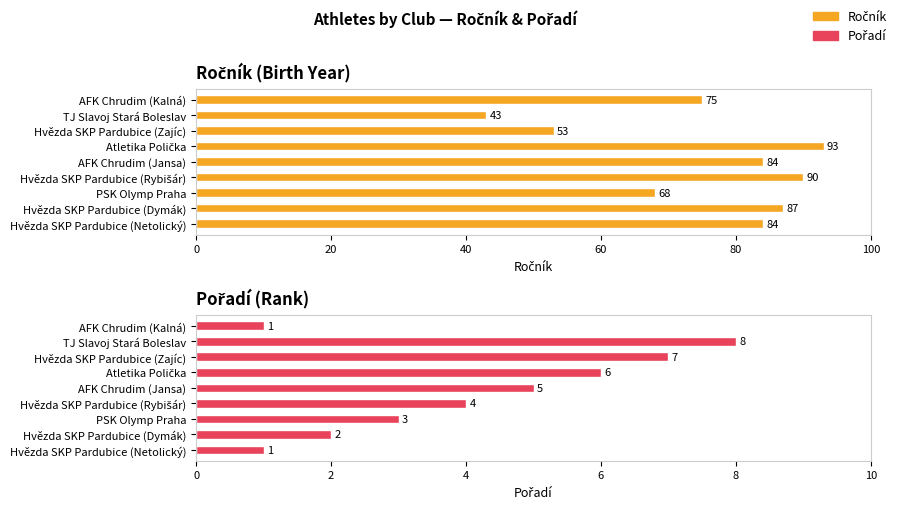

How many data points in Ročník are above 84?

3